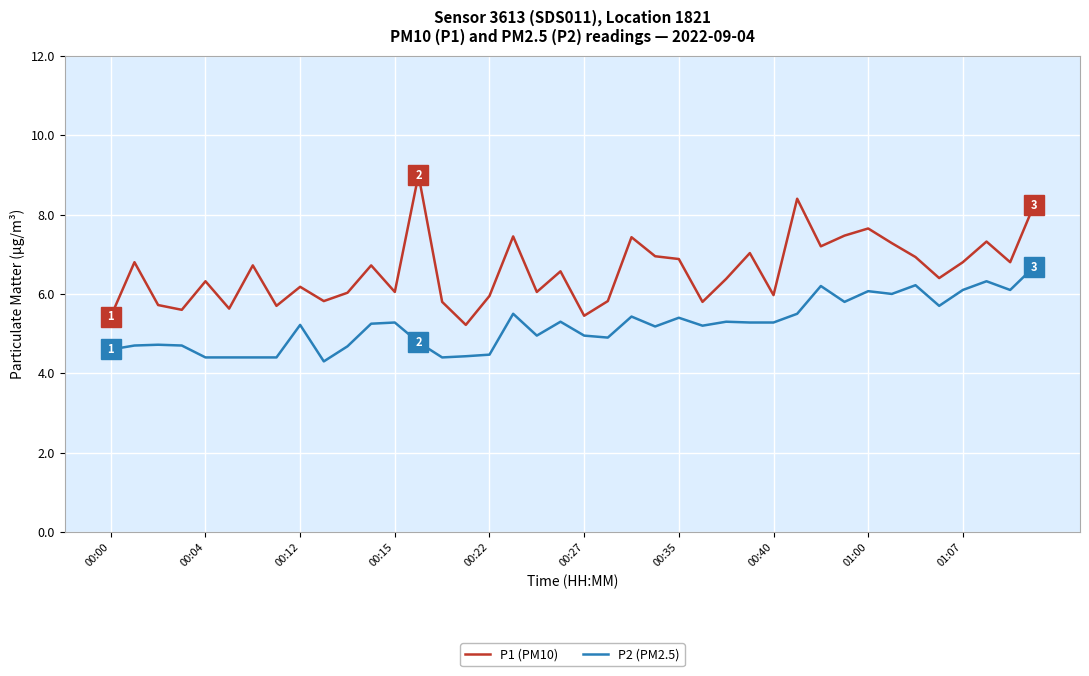

True or false: P1 (PM10) and P2 (PM2.5) intersect in this chart.

False